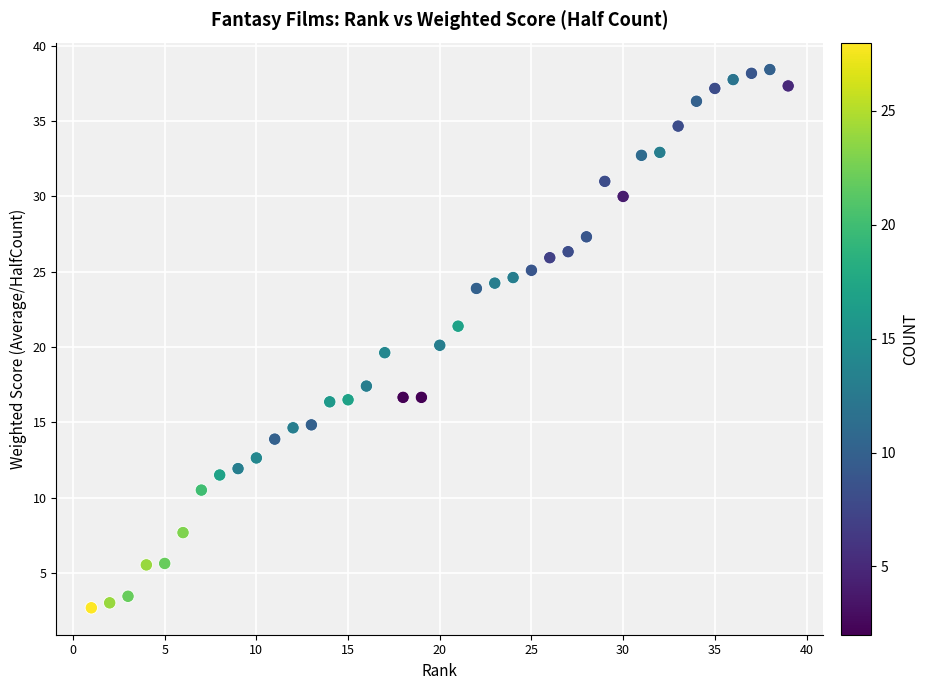

What is the range of X values (max minus min)?

38.0